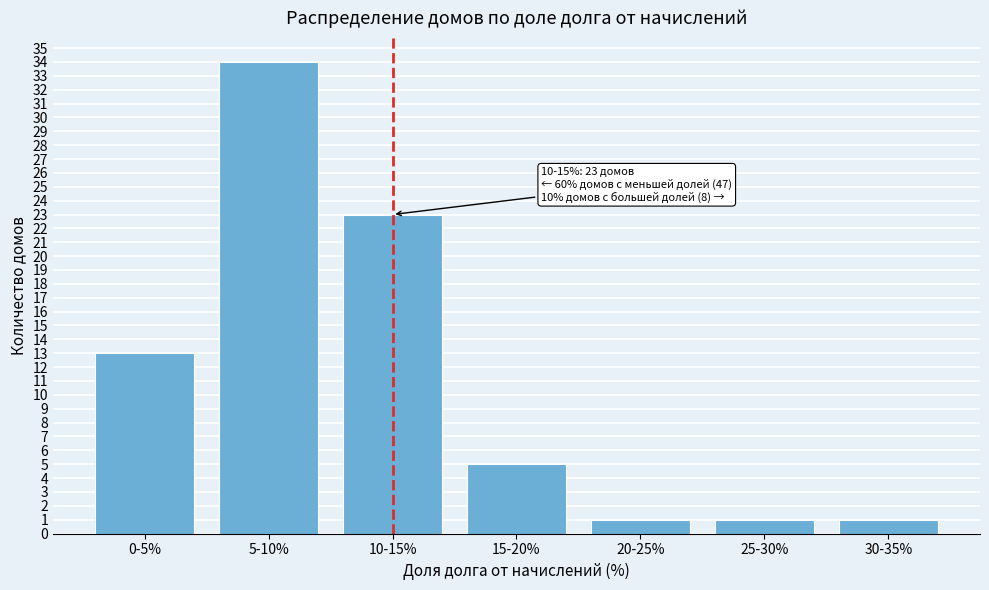

Reading left to right, list all the values displayed in this chart.

0-5%=13	5-10%=34	10-15%=23	15-20%=5	20-25%=1	25-30%=1	30-35%=1